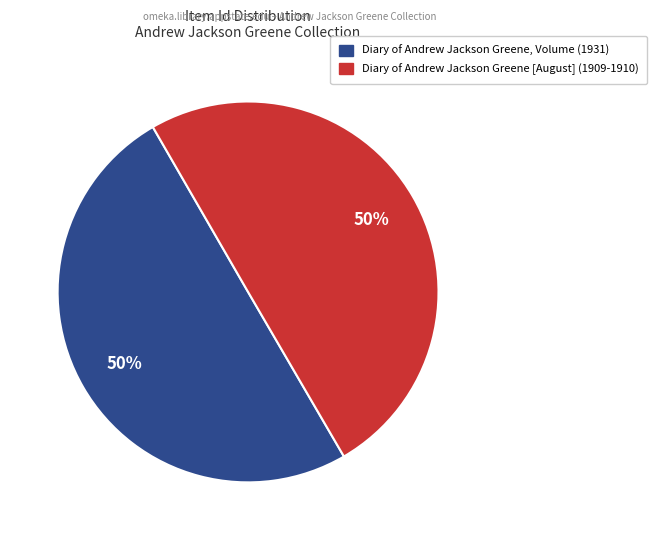

How many segments does this pie chart have?

2